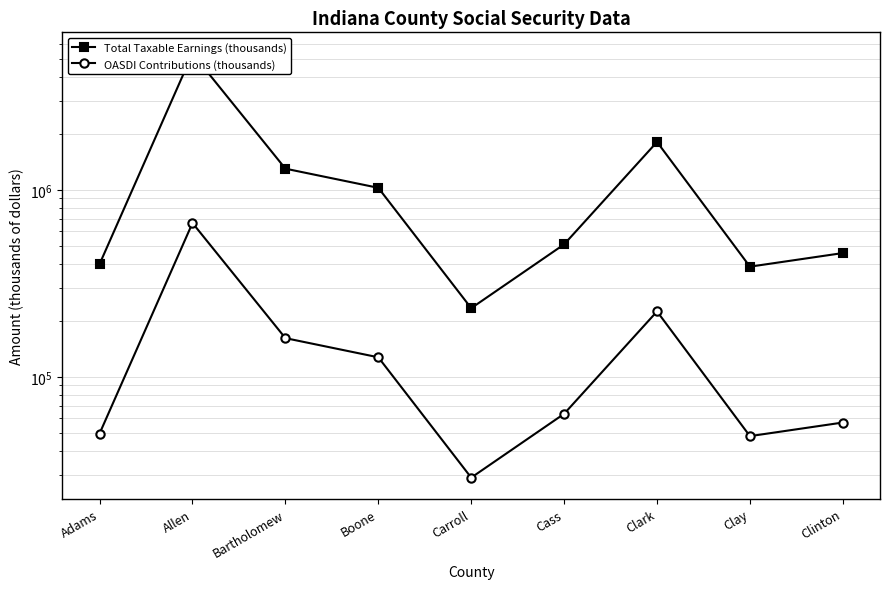

True or false: Total Taxable Earnings (thousands) and OASDI Contributions (thousands) cross at least once.

False